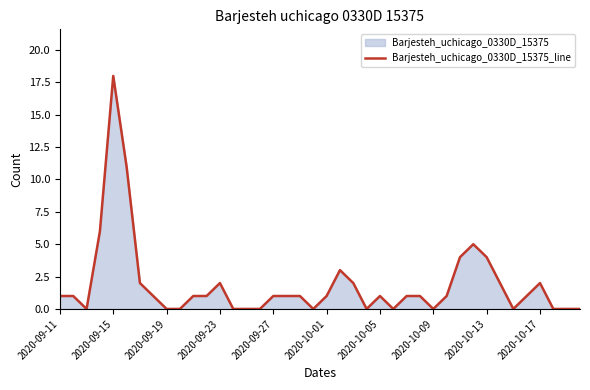

What is the difference between the maximum and minimum values?

18